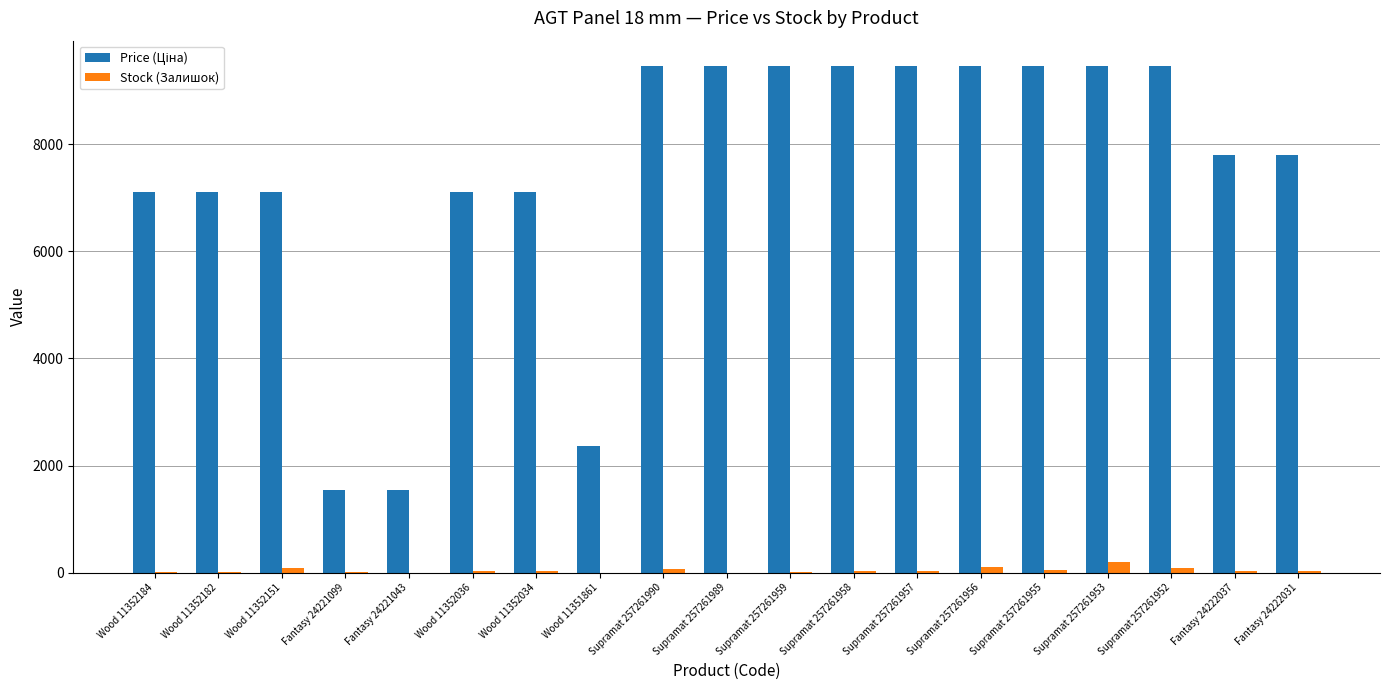

Does the chart contain stacked bars?

No